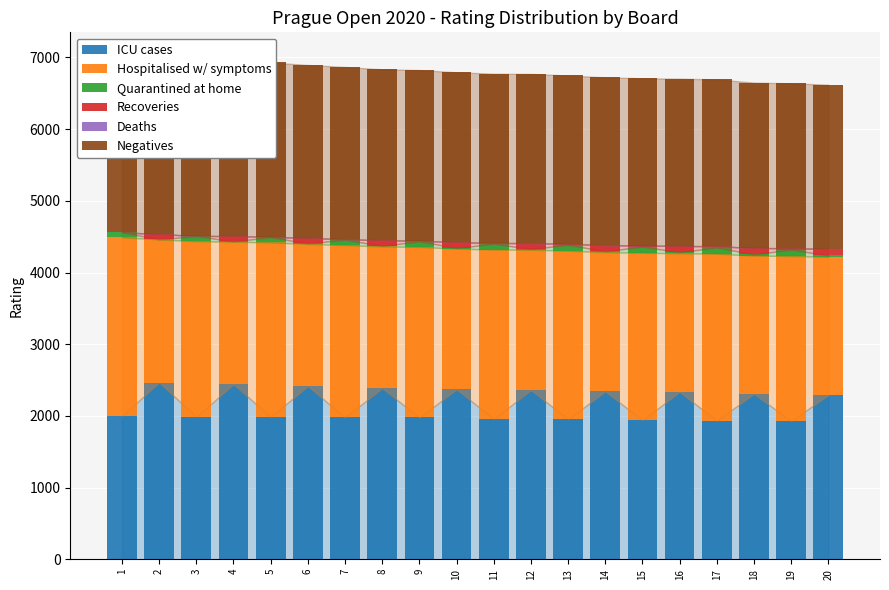

Which category has the highest value in the Negatives series?

2